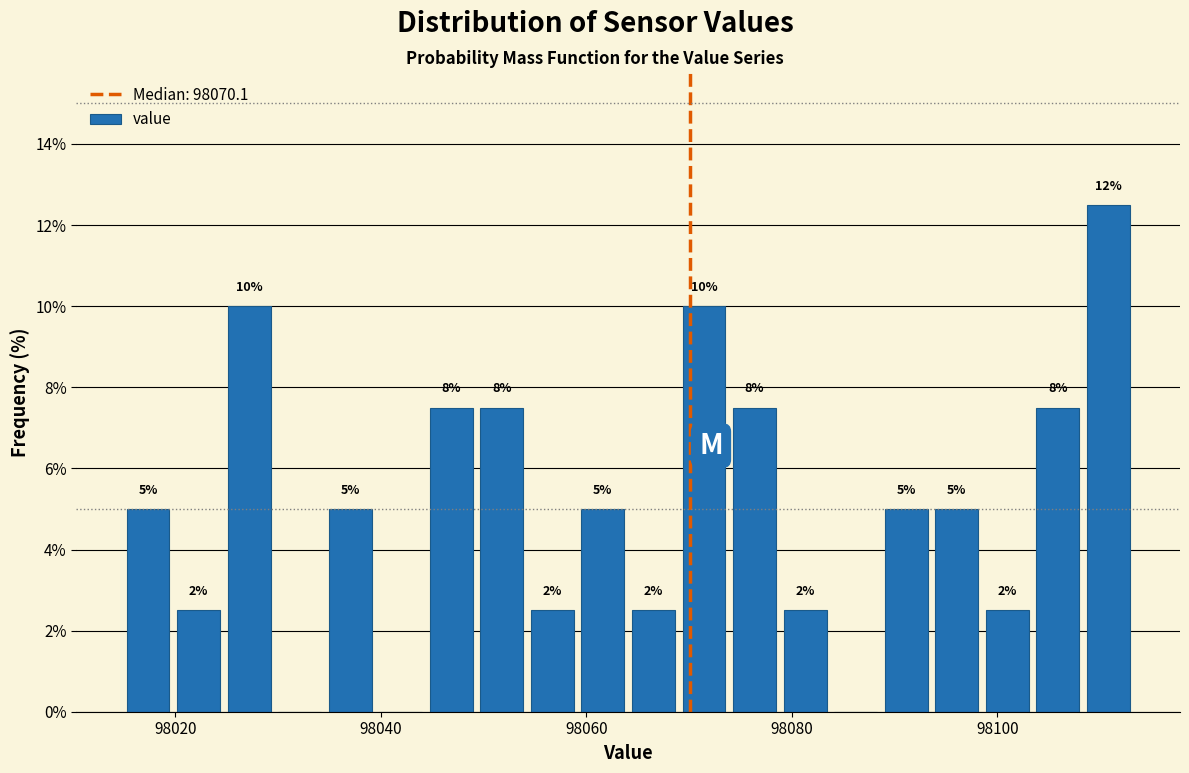

Around what value on the x-axis is the tallest bar? Give the approximate position of its centre, as read against the axis.

98110